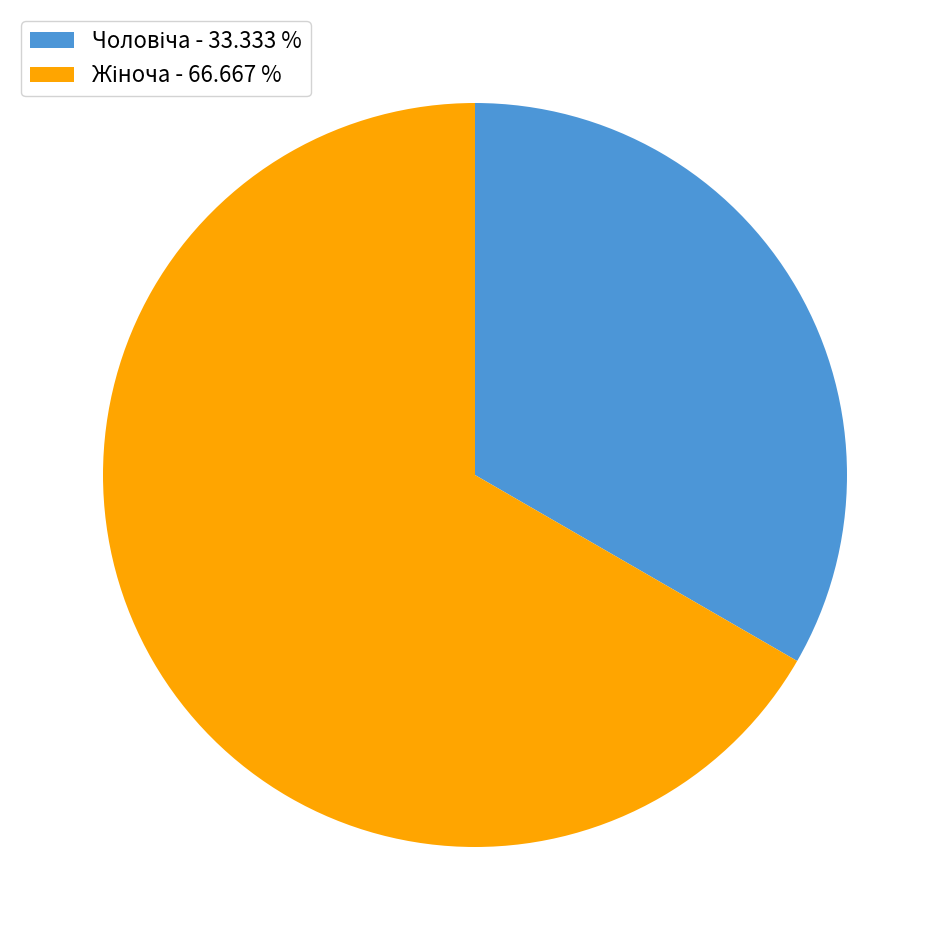

How many slices are in this pie chart?

2